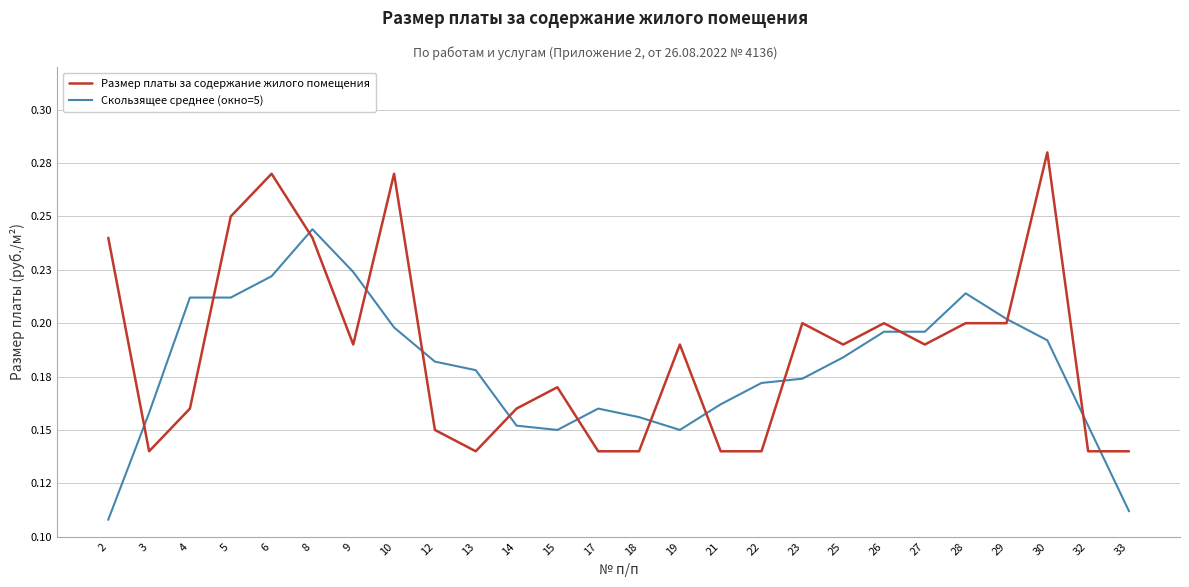

Which series ends up on top after the final intersection of Скользящее среднее (окно=5) and Размер платы за содержание жилого помещения?

Размер платы за содержание жилого помещения